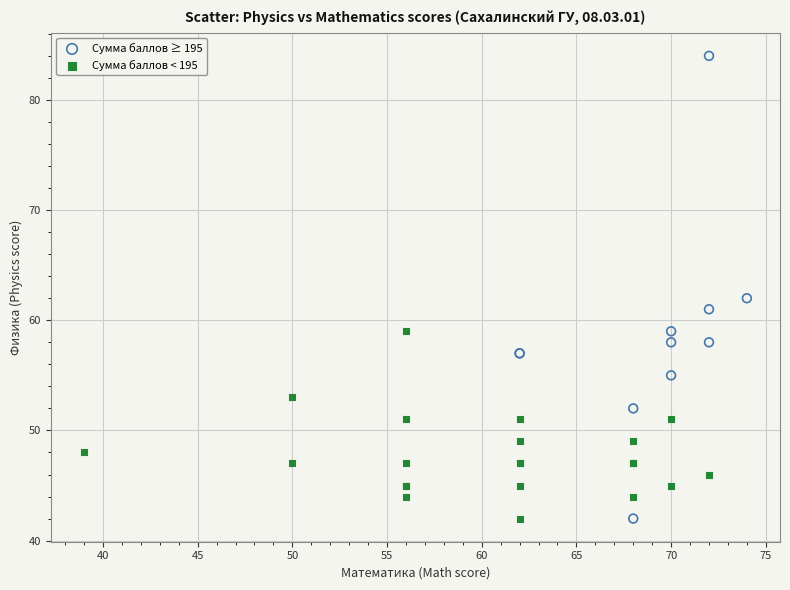

Which series contains the highest Y value?

Сумма баллов ≥ 195